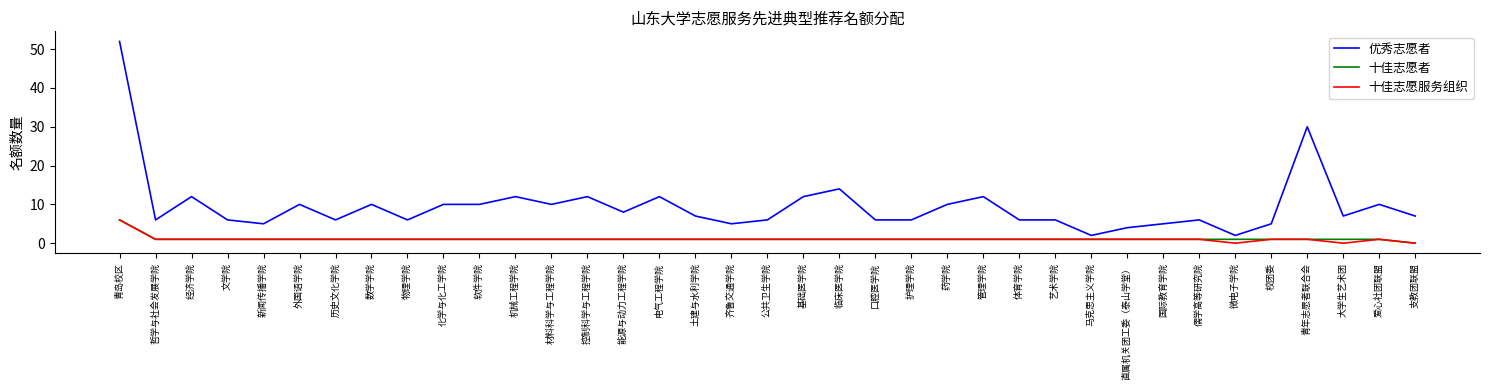

Is it true that 优秀志愿者 equals 6 at 经济学院?

False